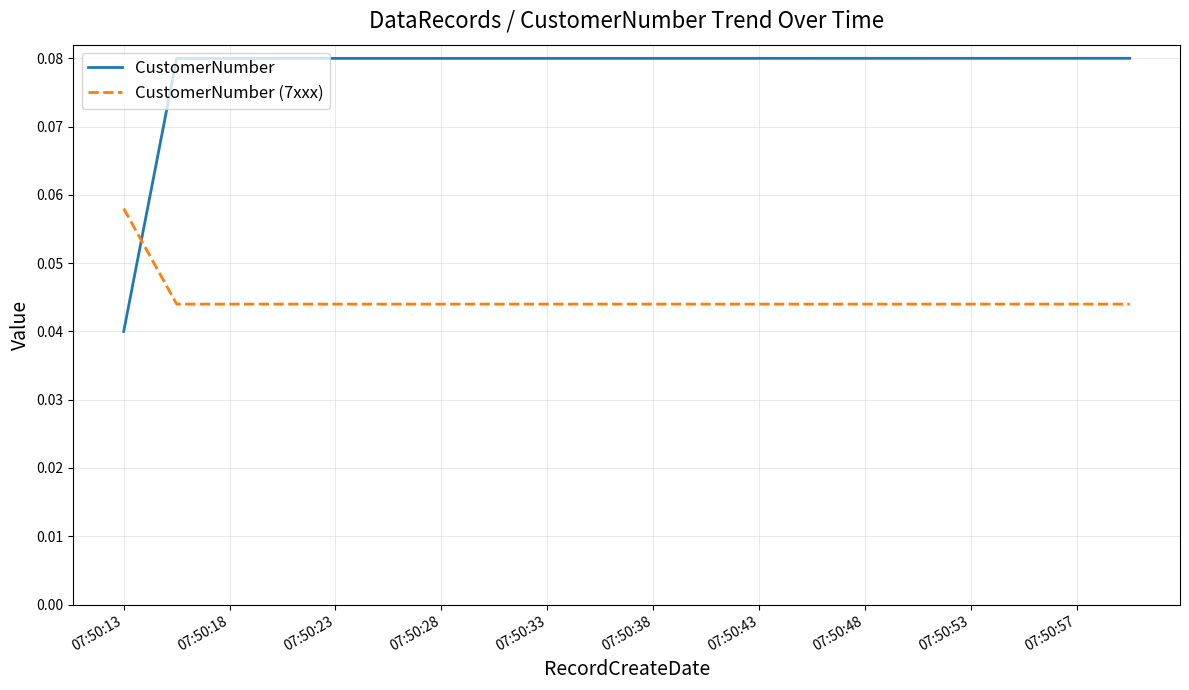

List the series in order of their peak value, highest first.

CustomerNumber, CustomerNumber (7xxx)